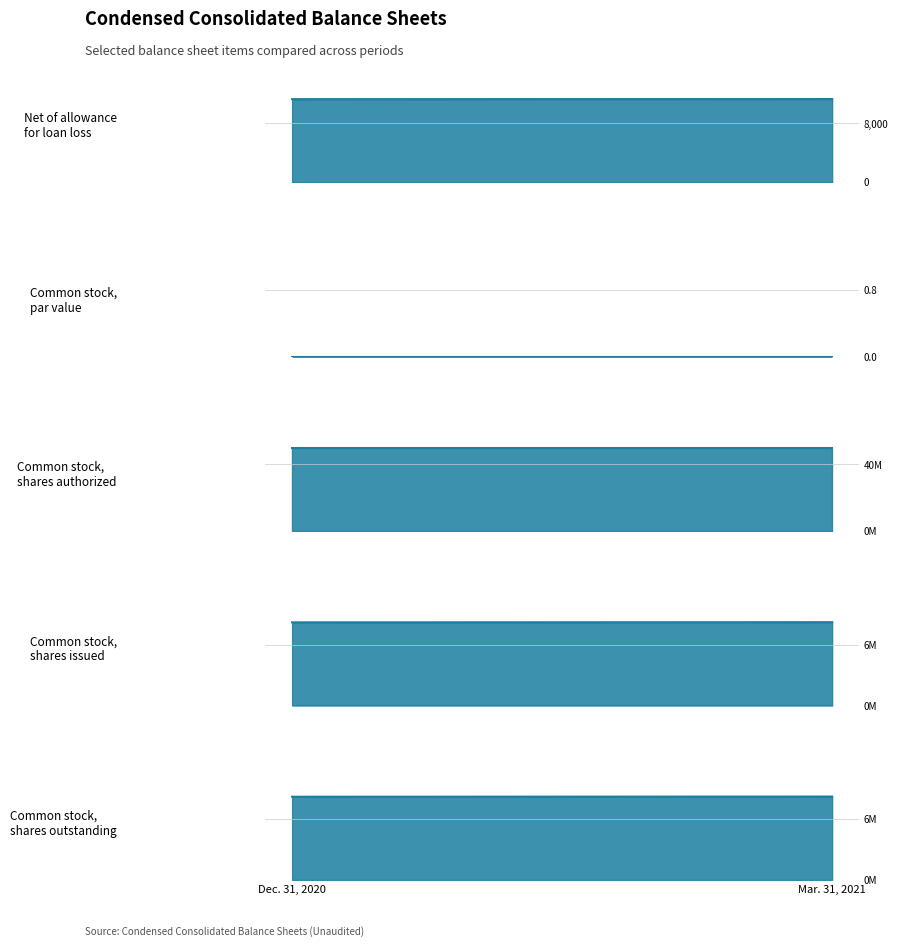

List the labels in order of Dec. 31, 2020 value, largest first.

Common stock,
shares authorized, Common stock,
shares issued, Common stock,
shares outstanding, Net of allowance
for loan loss, Common stock,
par value